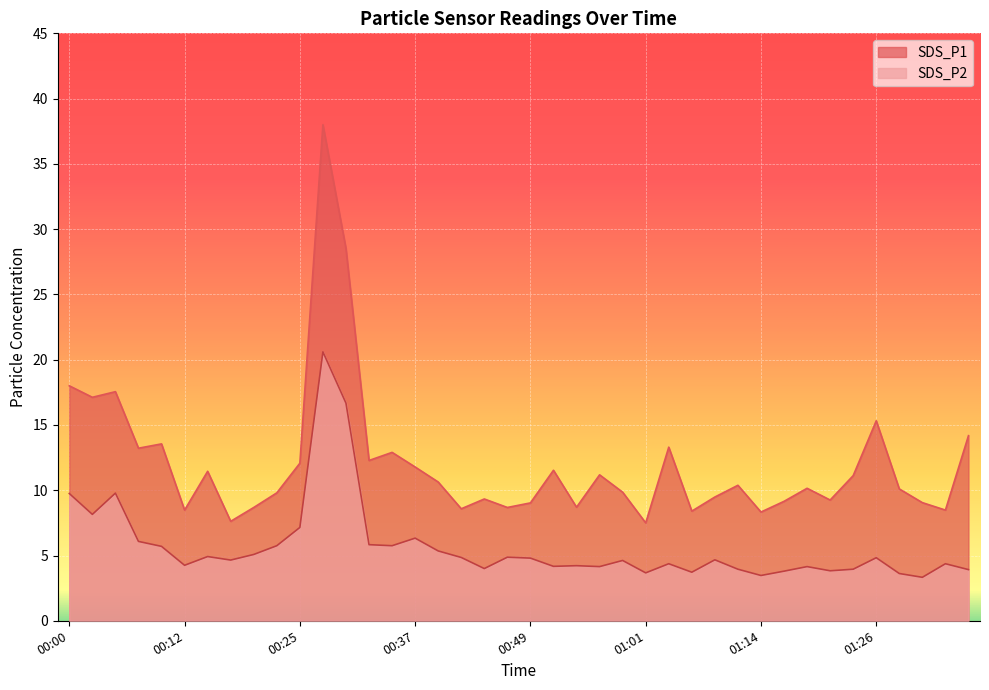

Which series has the largest total across all categories?

SDS_P1